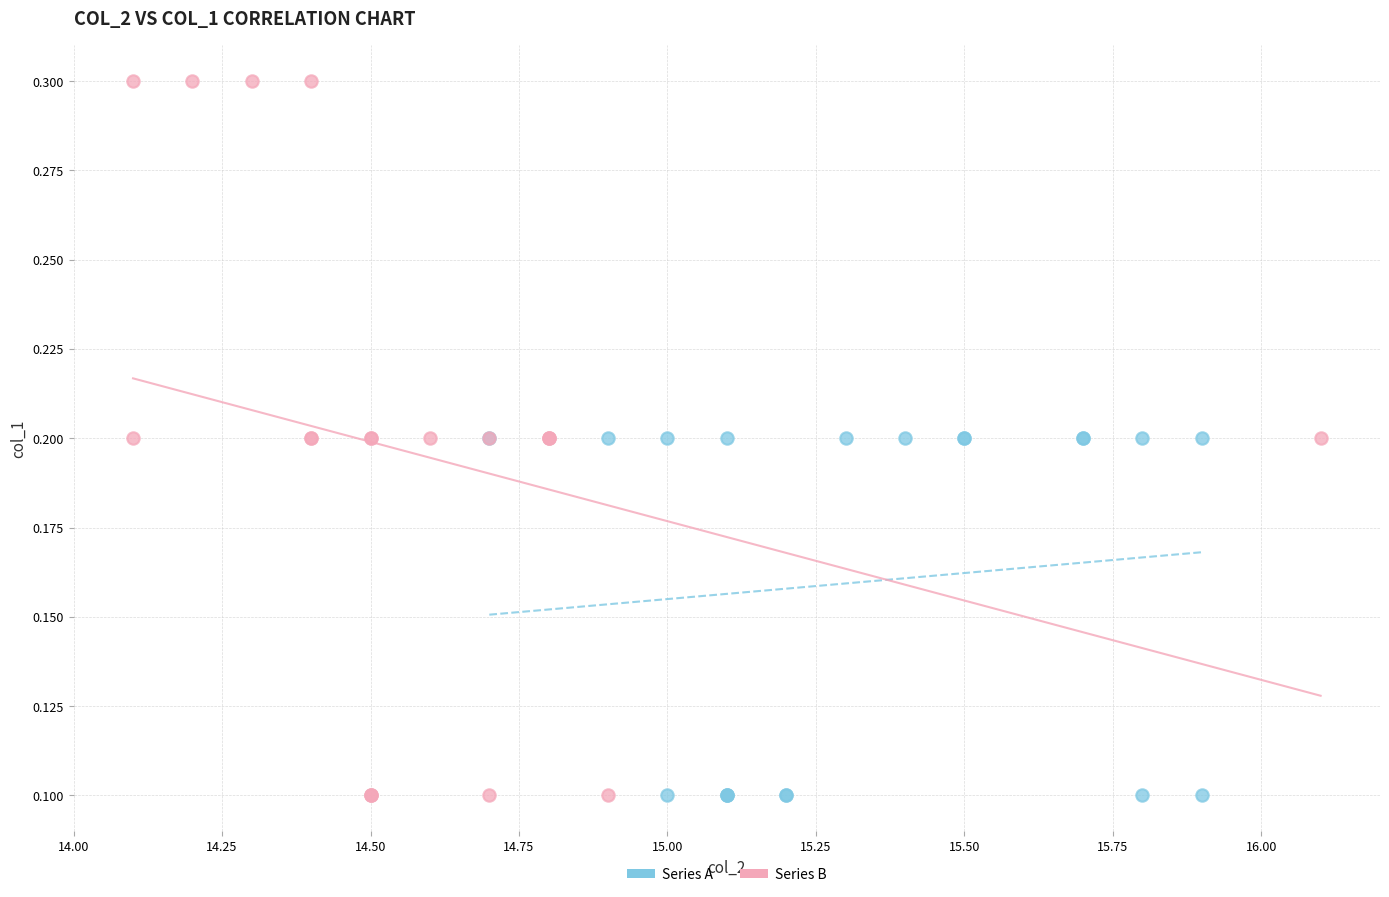

Which series contains the highest Y value?

Series B